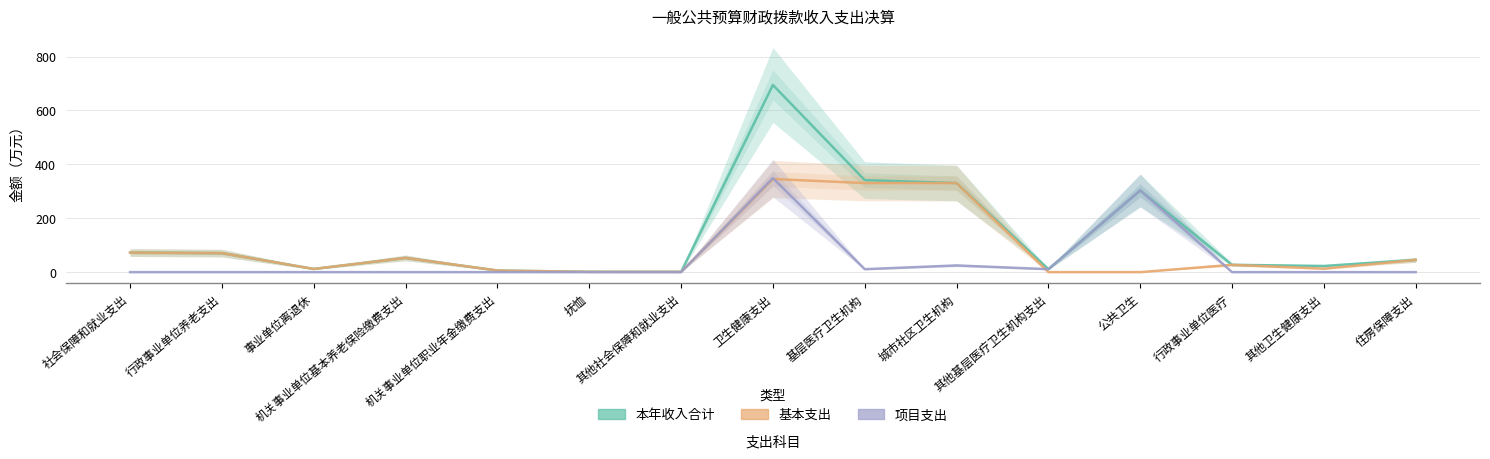

At which category does 基本支出 reach its first local valley?

事业单位离退休